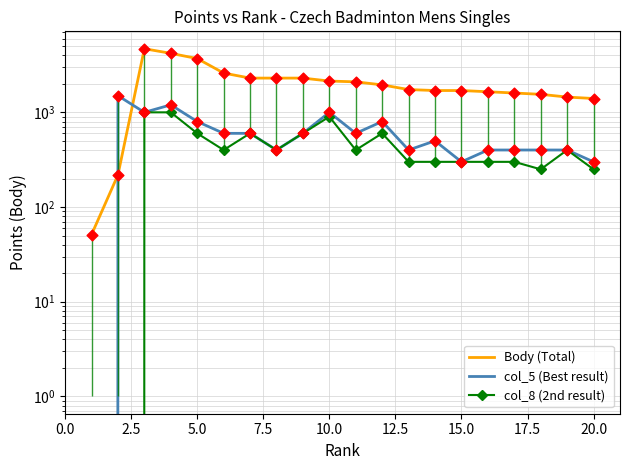

Is the value of col_5 (Best result) at 18 greater than the value of col_8 (2nd result) at 14?

Yes